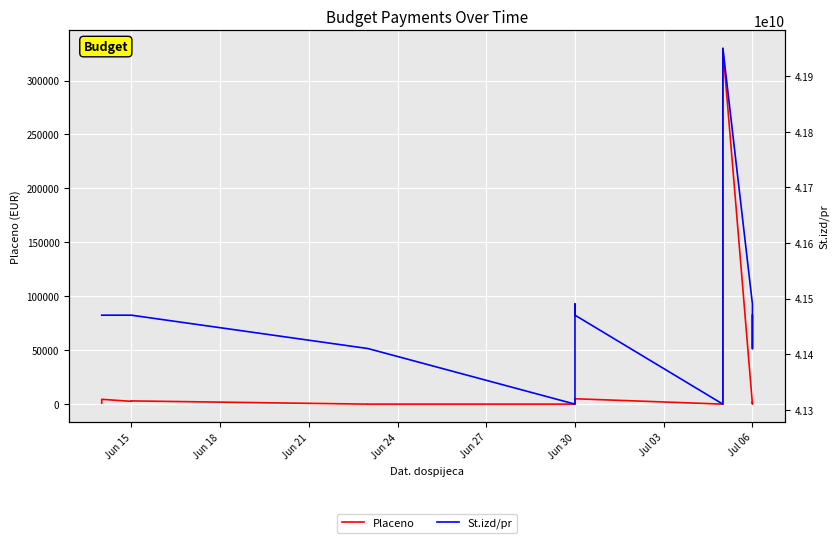

True or false: St.izd/pr has a value of 71437418775.0 at Jul 06.

False